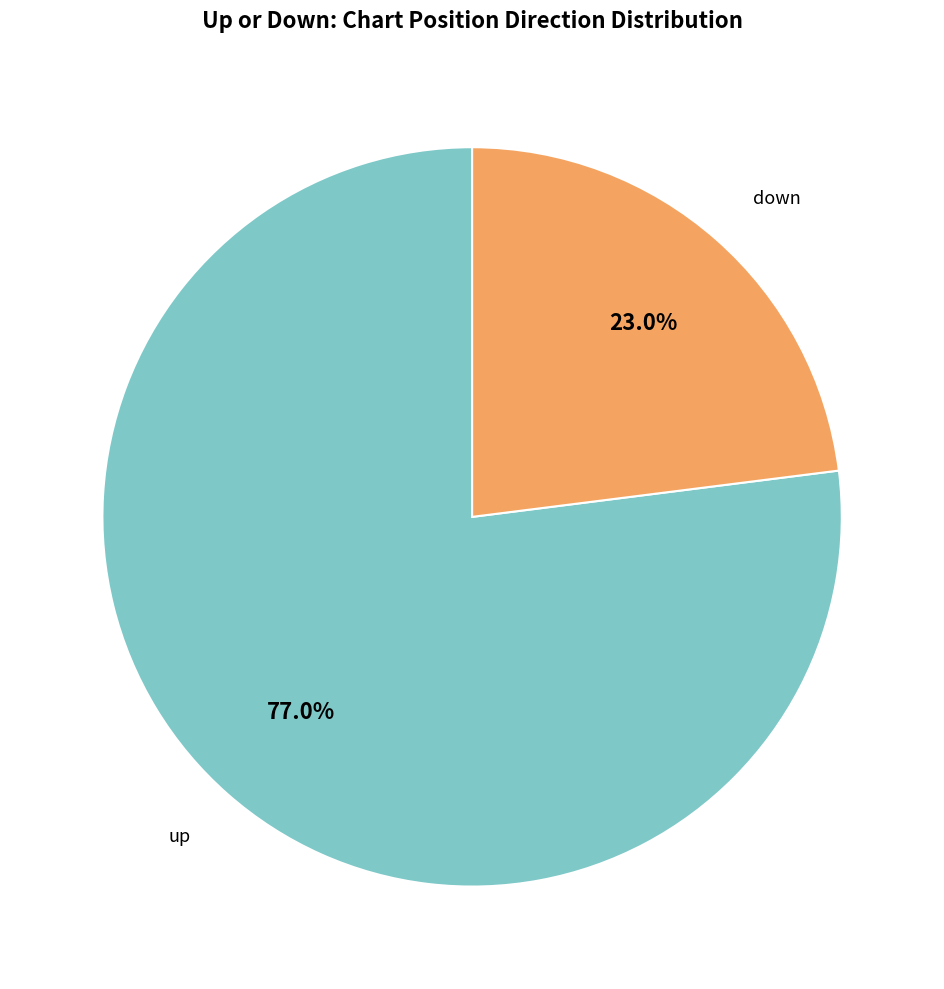

What percentage is NOT represented by down?

77.0%